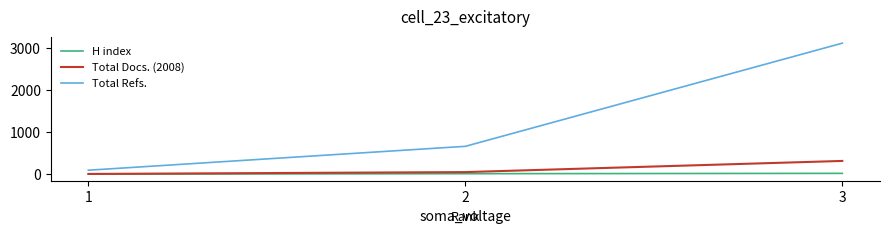

How many distinct data groups are displayed?

3